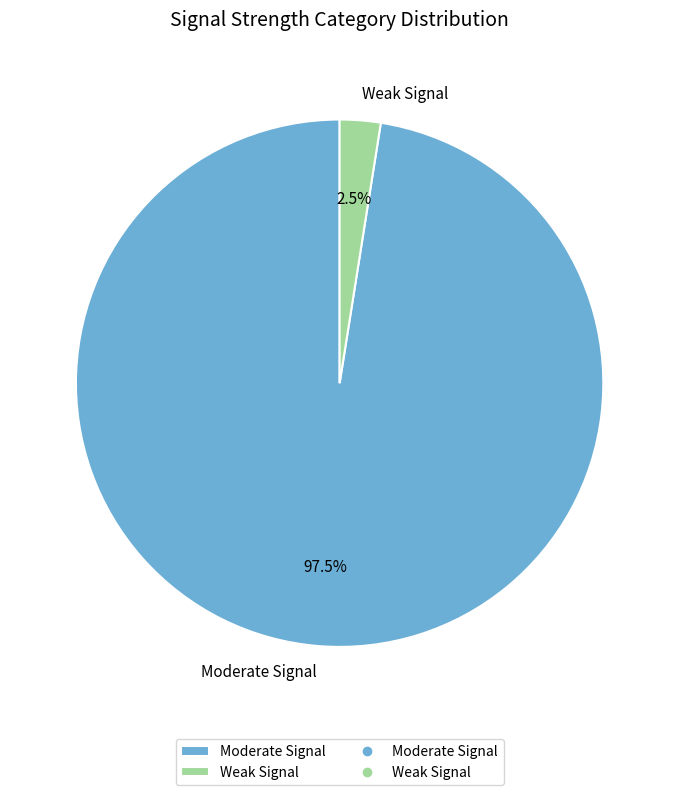

Does any single category account for the majority?

Yes